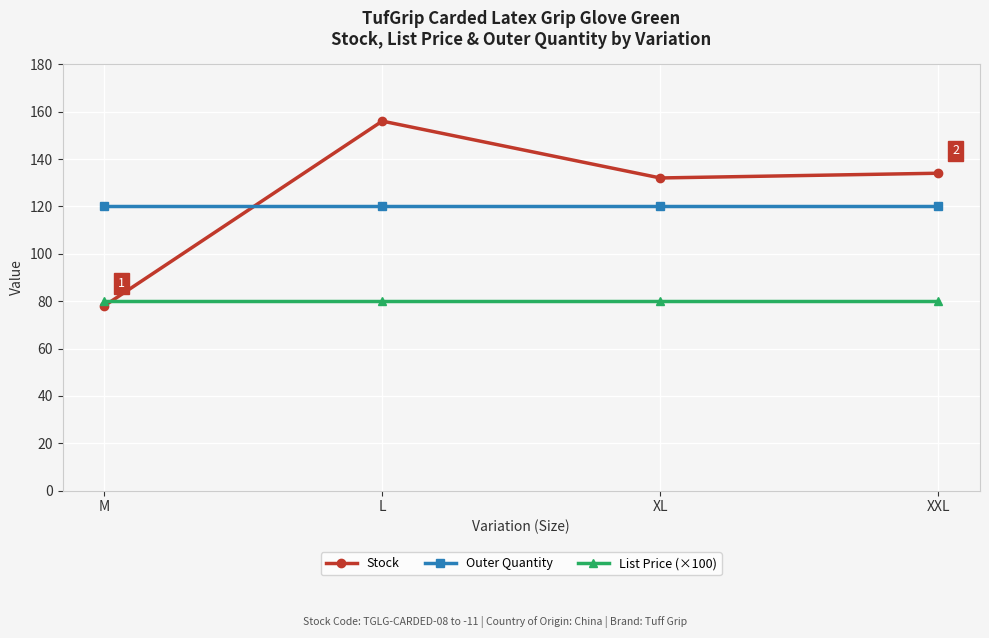

Which series ends up on top after the final intersection of Stock and Outer Quantity?

Stock